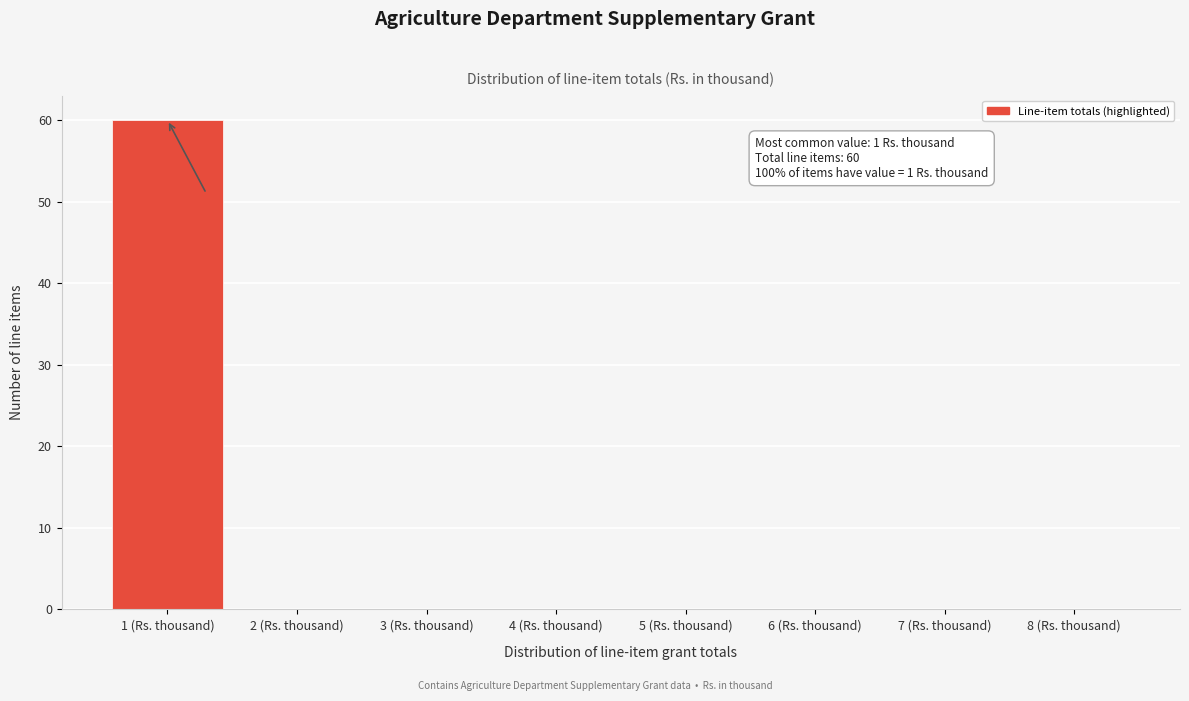

Reading left to right, transcribe all the data shown in this chart.

1 (Rs. thousand)=60	2 (Rs. thousand)=0	3 (Rs. thousand)=0	4 (Rs. thousand)=0	5 (Rs. thousand)=0	6 (Rs. thousand)=0	7 (Rs. thousand)=0	8 (Rs. thousand)=0